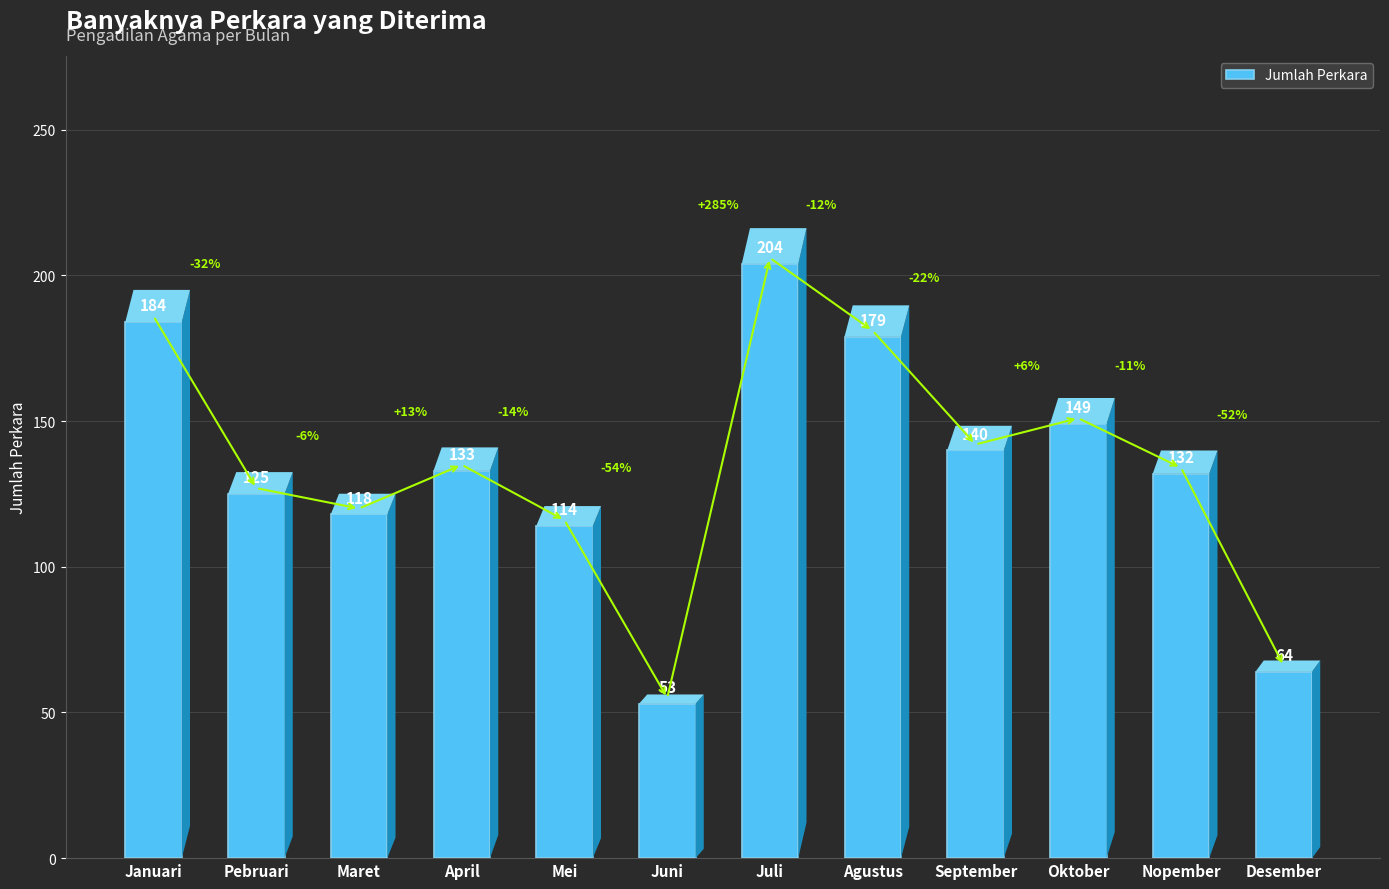

Where is the data nearest to the value 128?

Pebruari